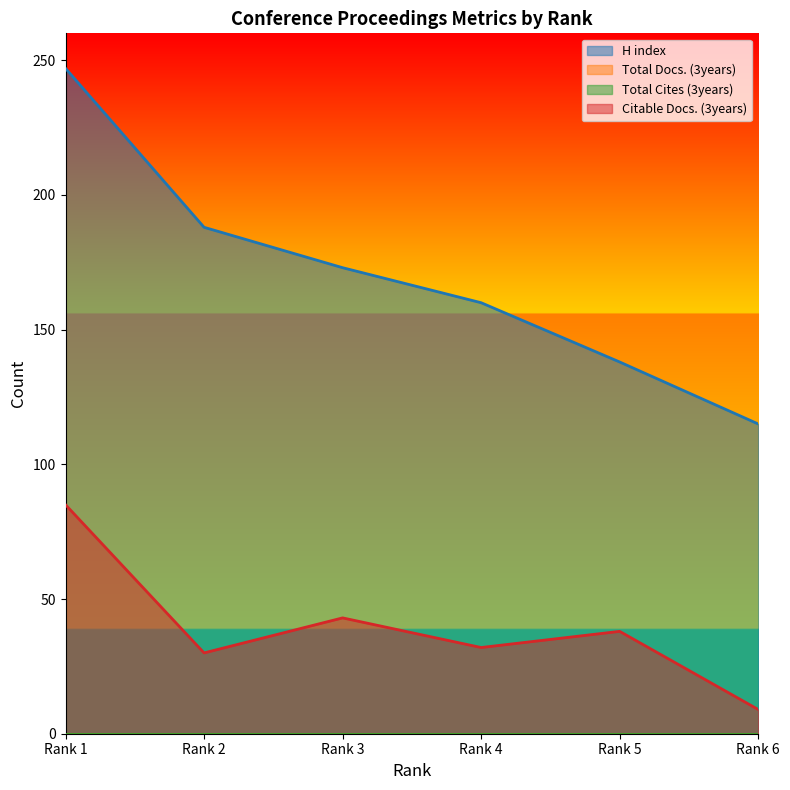

Is the value of Citable Docs. (3years) at Rank 5 greater than the value of H index at Rank 6?

No